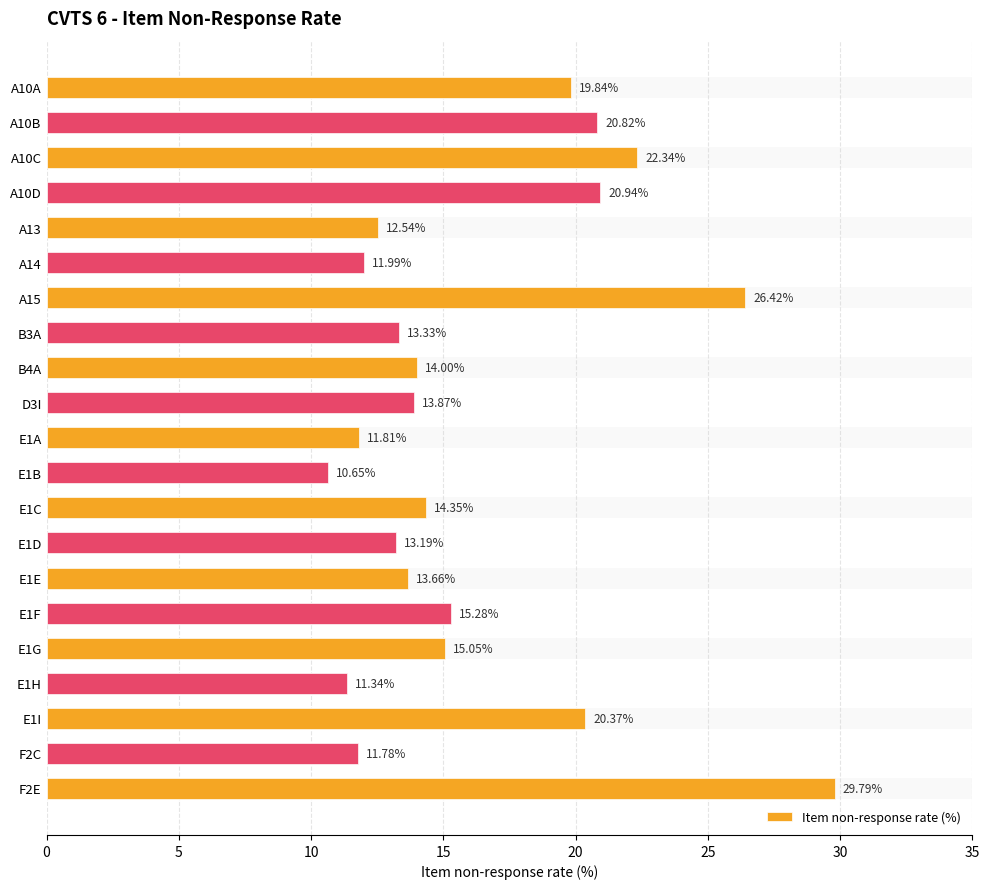

What is the sum of all values?

343.3